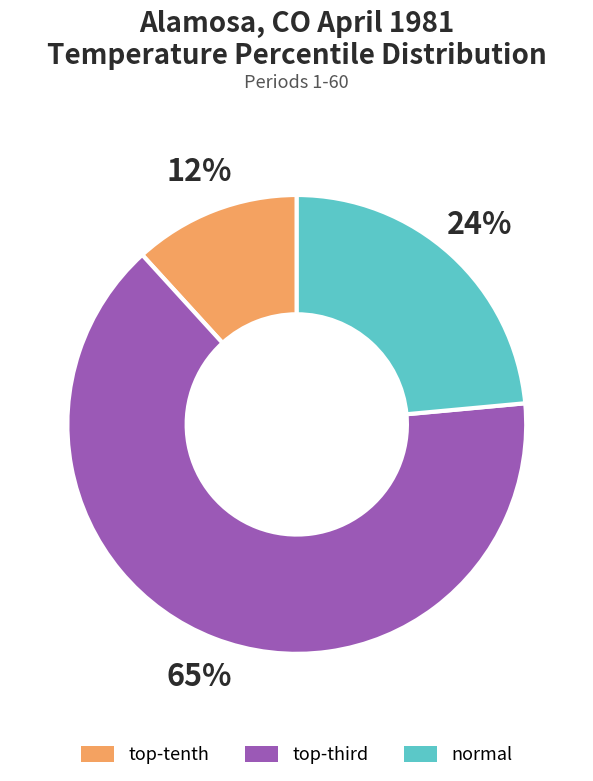

Is there a majority slice in this chart?

Yes